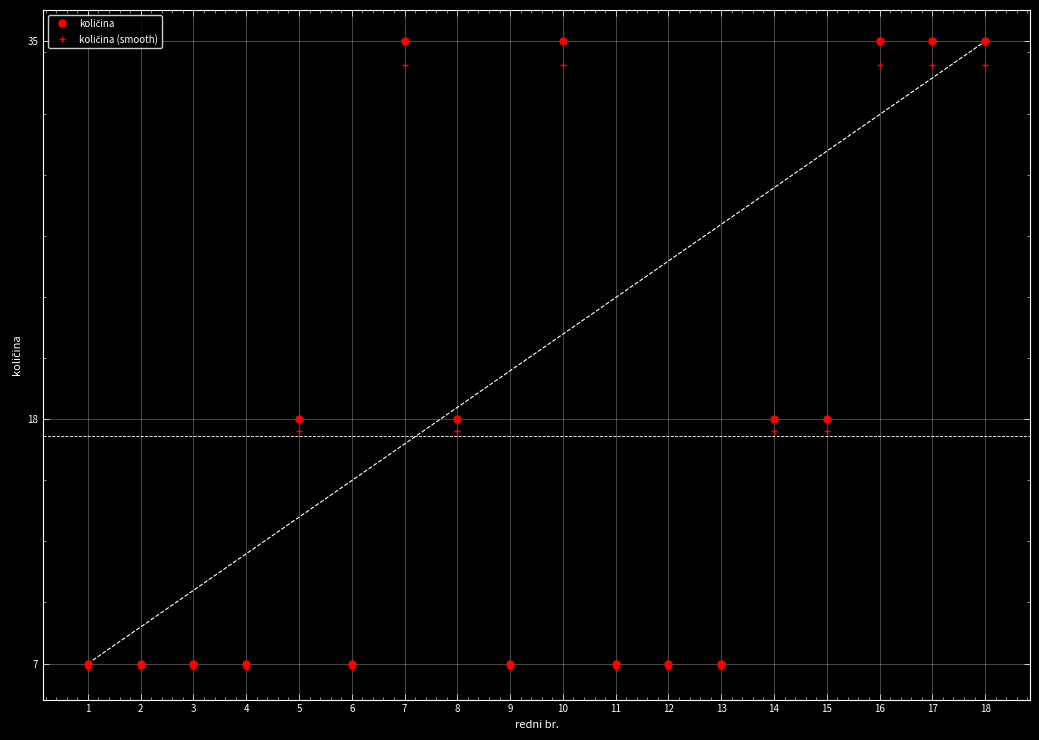

What is the greatest value displayed?

35.0